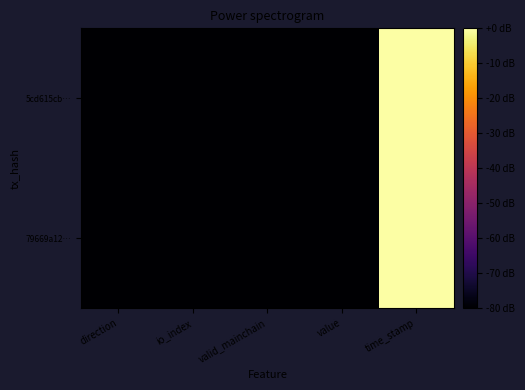

Reading left to right, list all the values displayed in this chart.

79669a12…: direction=-80.0	io_index=-80.0	valid_mainchain=-80.0	value=-80.0	time_stamp=0.0
5cd615cb…: direction=-80.0	io_index=-80.0	valid_mainchain=-80.0	value=-80.0	time_stamp=-0.0